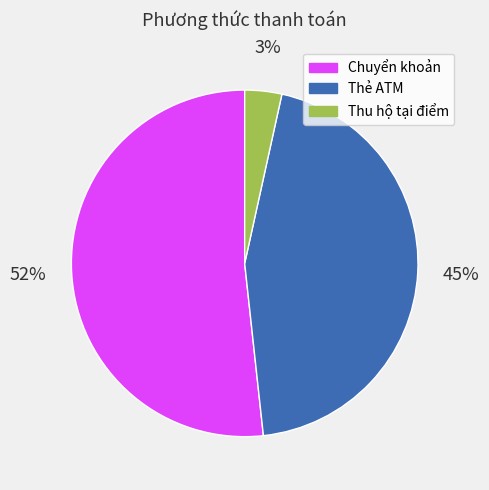

What percentage is the Chuyển khoản slice, to the nearest percent?

52%